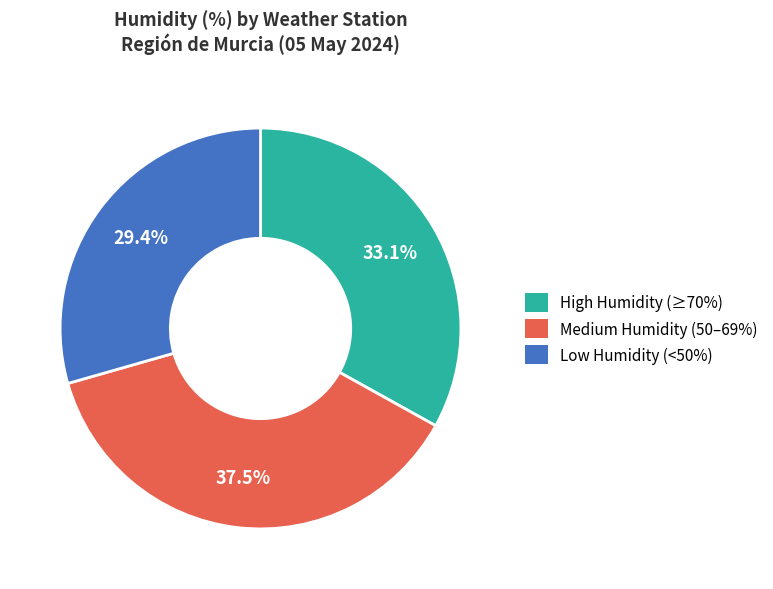

Which slice is the largest?

Medium Humidity (50–69%)